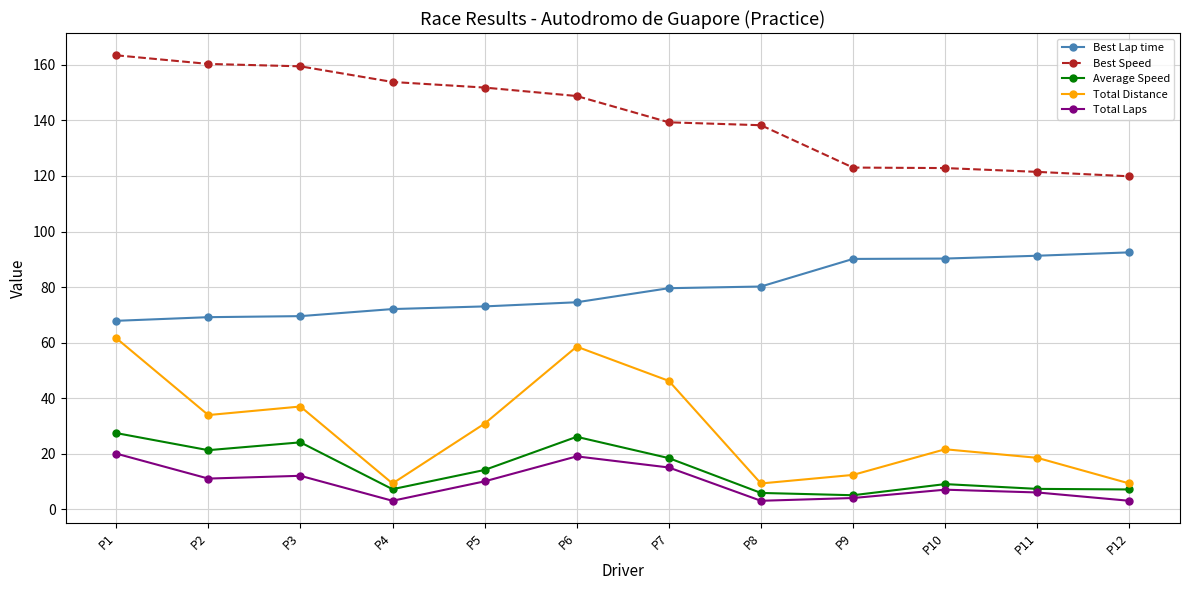

How many data points in Average Speed are less than 14?

6